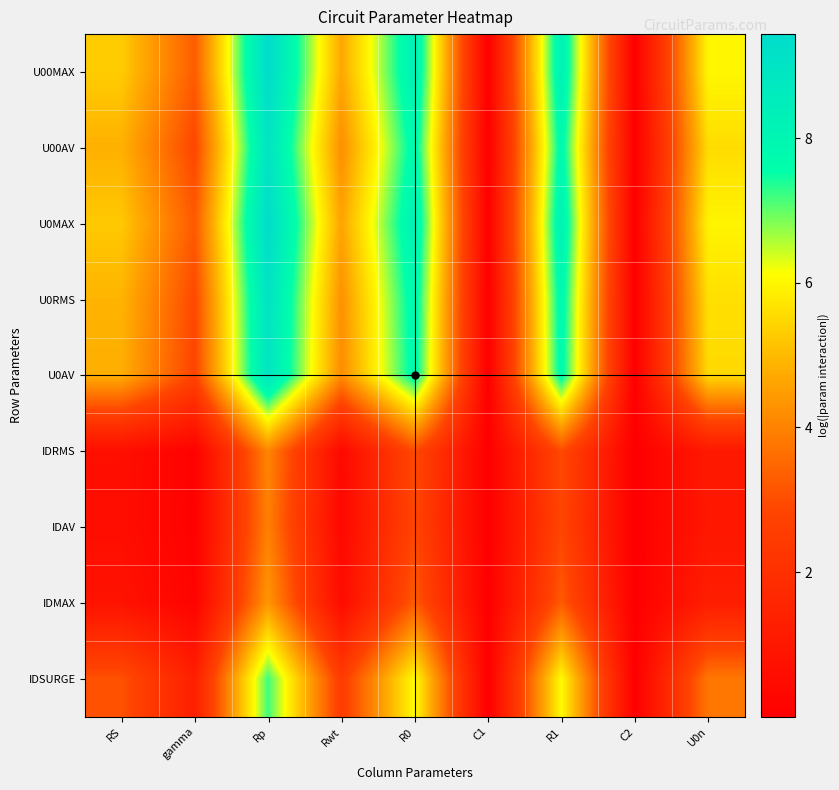

How many data points does each series have?

9